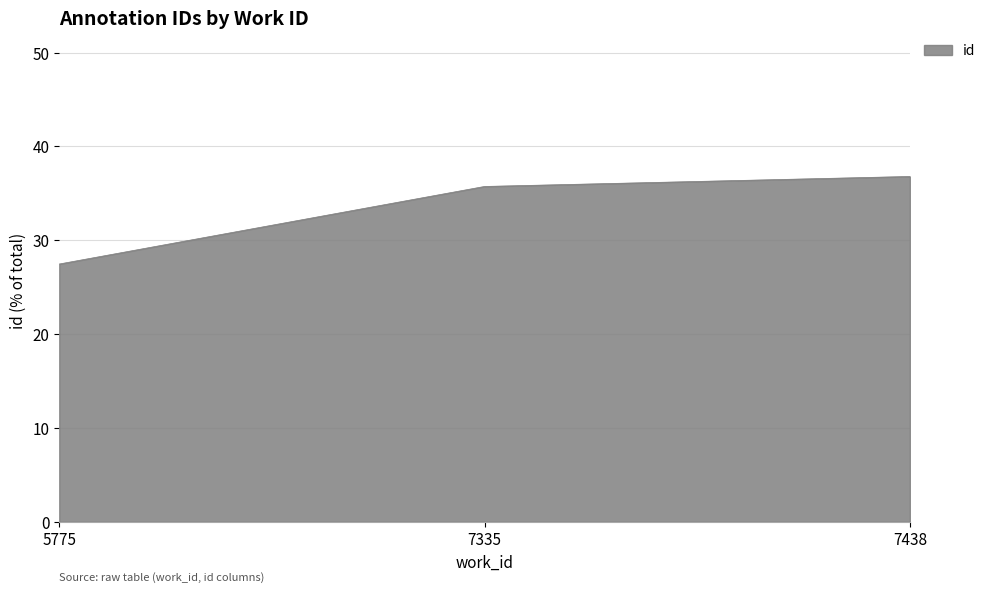

What is the change in value from 7335 to 7438?

+1.1